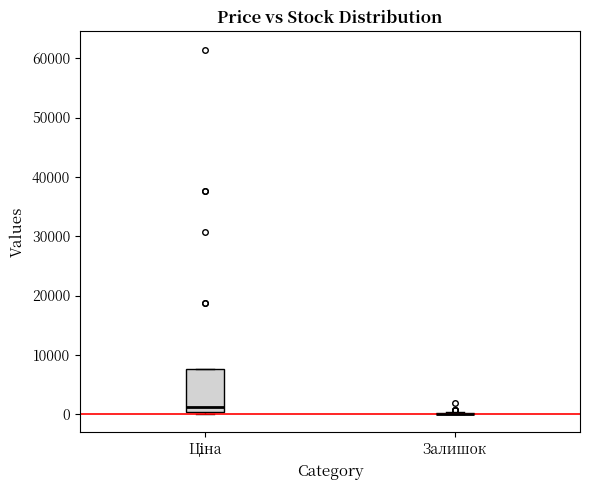

Which box is the tallest, from its lower edge to its upper edge?

Ціна